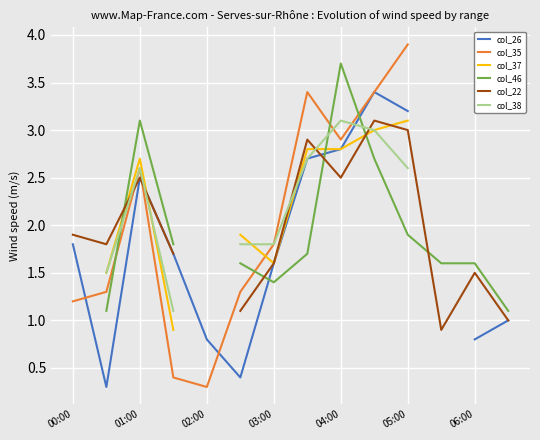

Is the value of col_35 at 03:00 greater than the value of col_46 at 04:00?

No